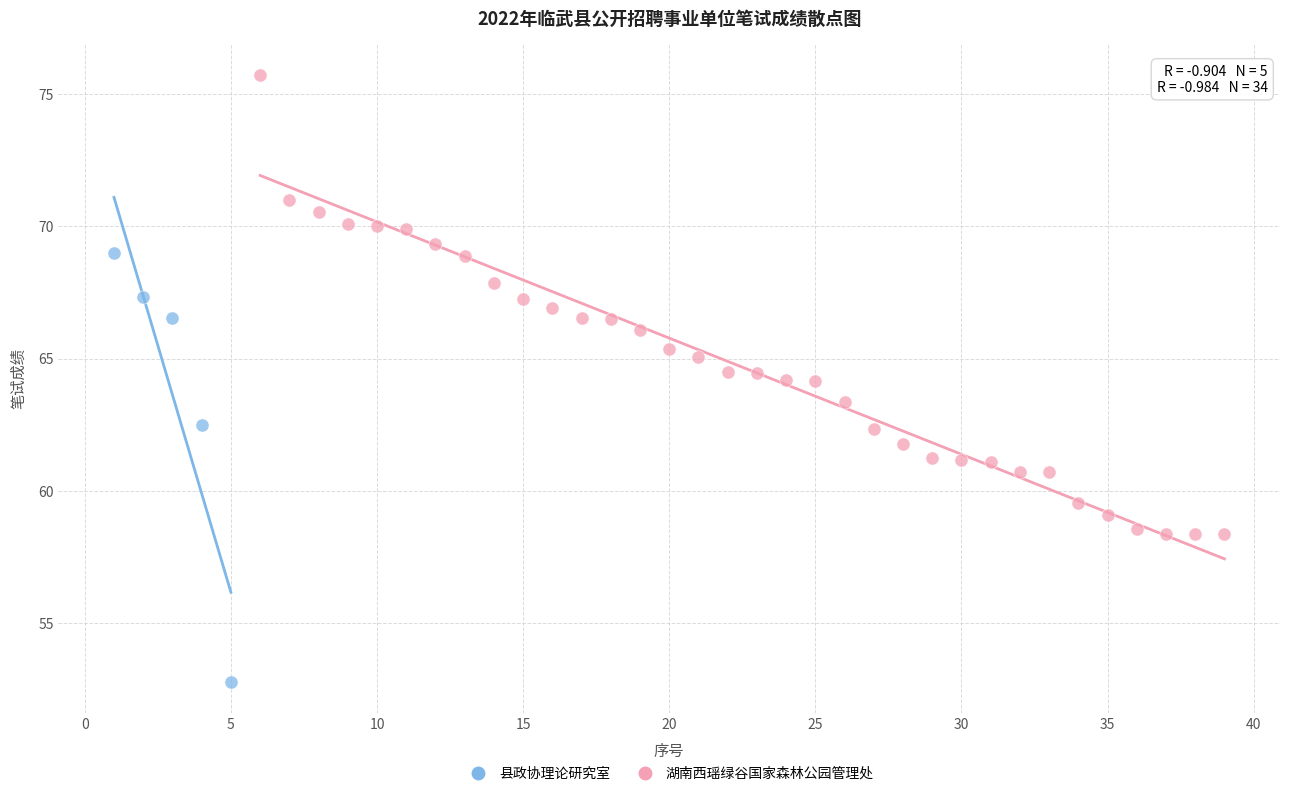

Which series has the largest Y range (max minus min)?

湖南西瑶绿谷国家森林公园管理处